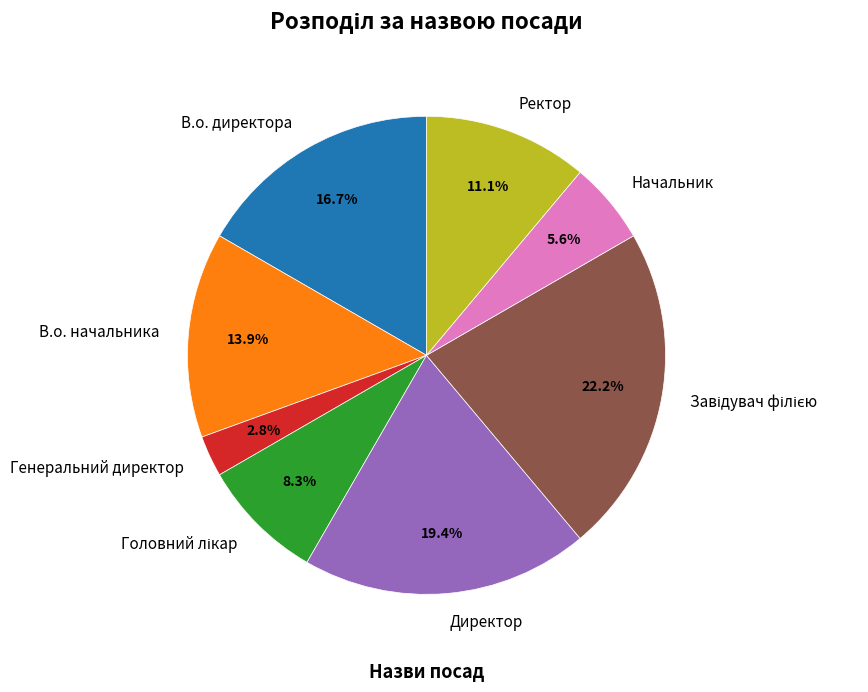

How many segments does this pie chart have?

8